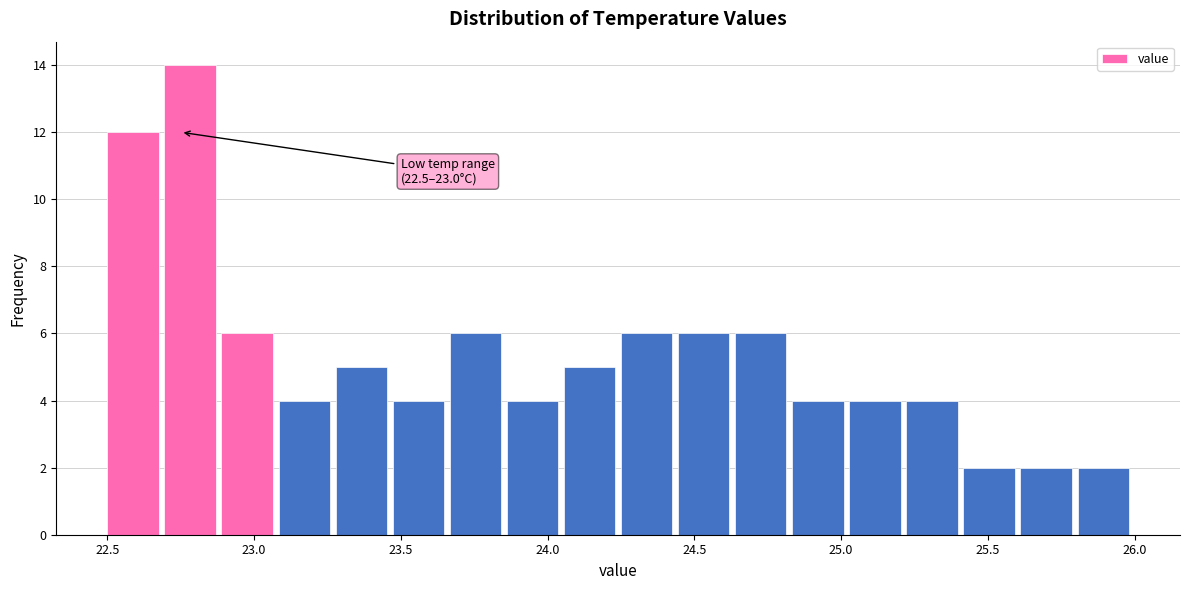

Around what value on the x-axis is the tallest bar? Give the approximate position of its centre, as read against the axis.

22.80